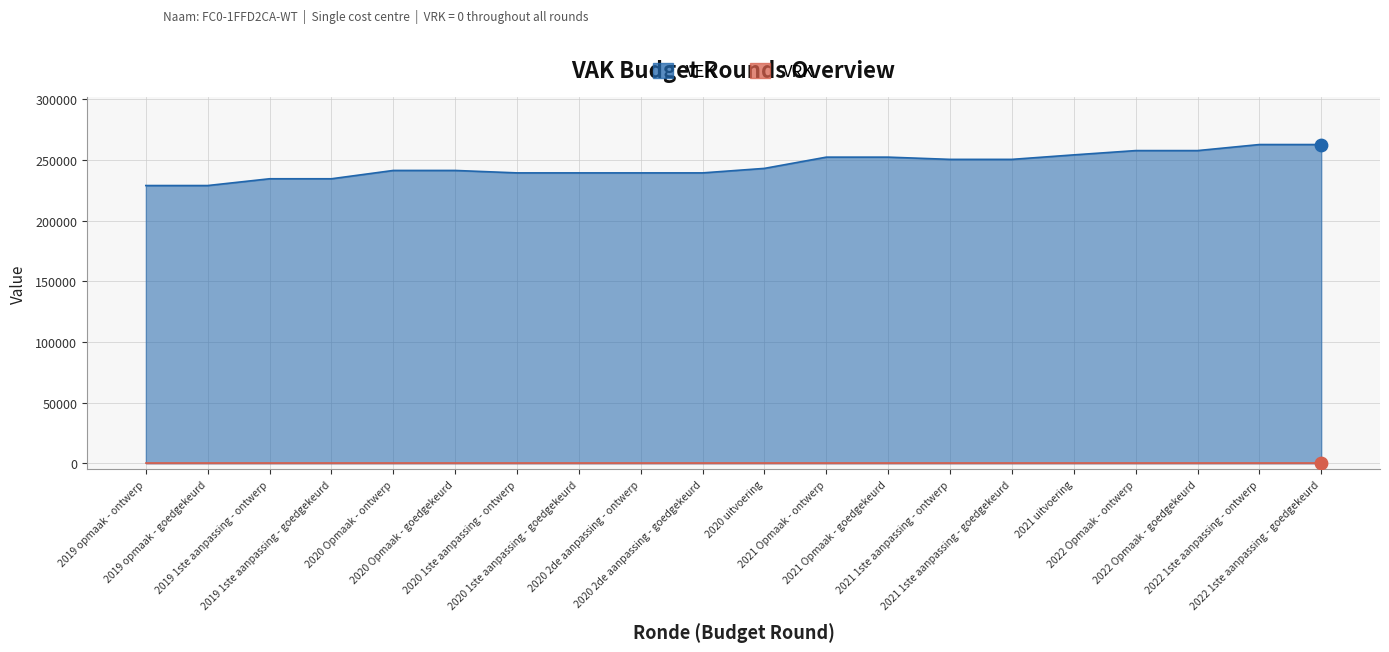

What is the change in value from 2019 opmaak - ontwerp to 2020 1ste aanpassing - goedgekeurd?

+10440